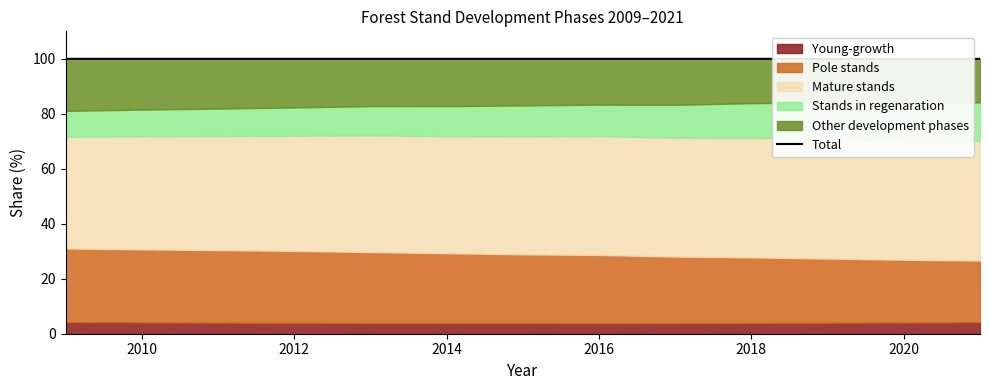

True or false: the data has more than 0 interior local peaks.

True